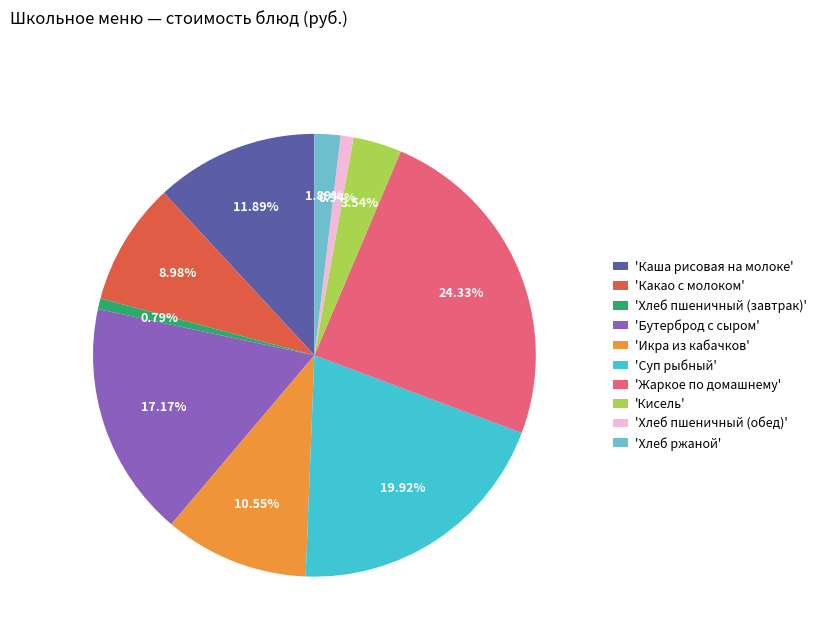

Which slice is the largest?

'Жаркое по домашнему'